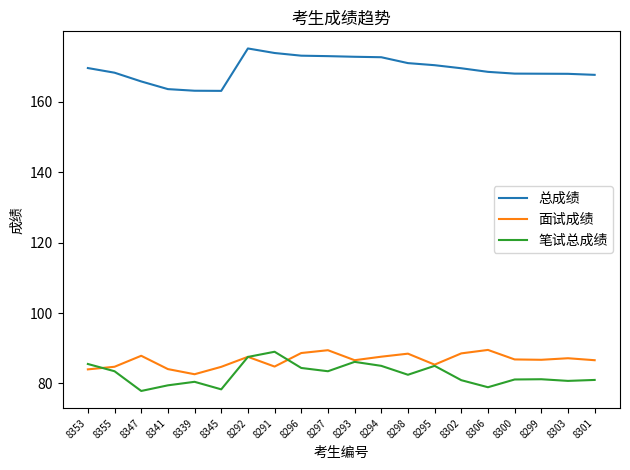

Rank the series at 8306 from highest to lowest value.

总成绩, 面试成绩, 笔试总成绩